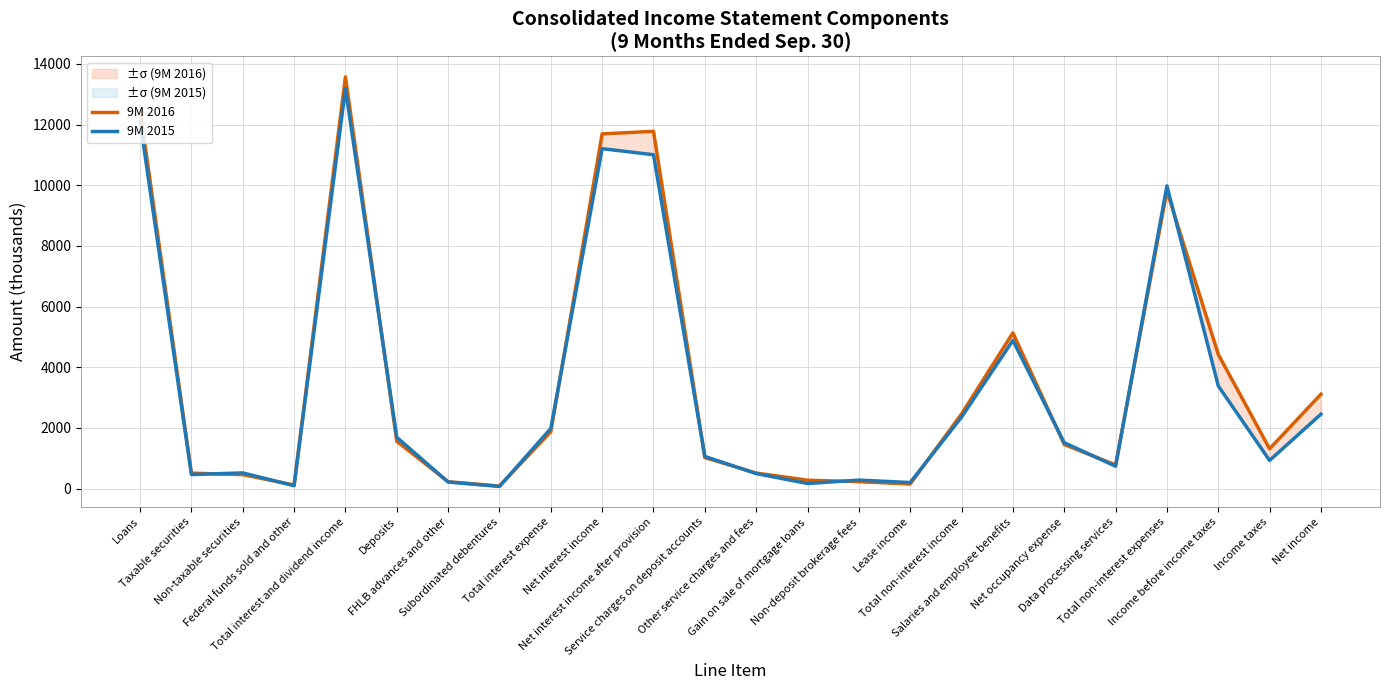

What is the difference between the maximum and minimum values in the 9M 2015 series?

13117